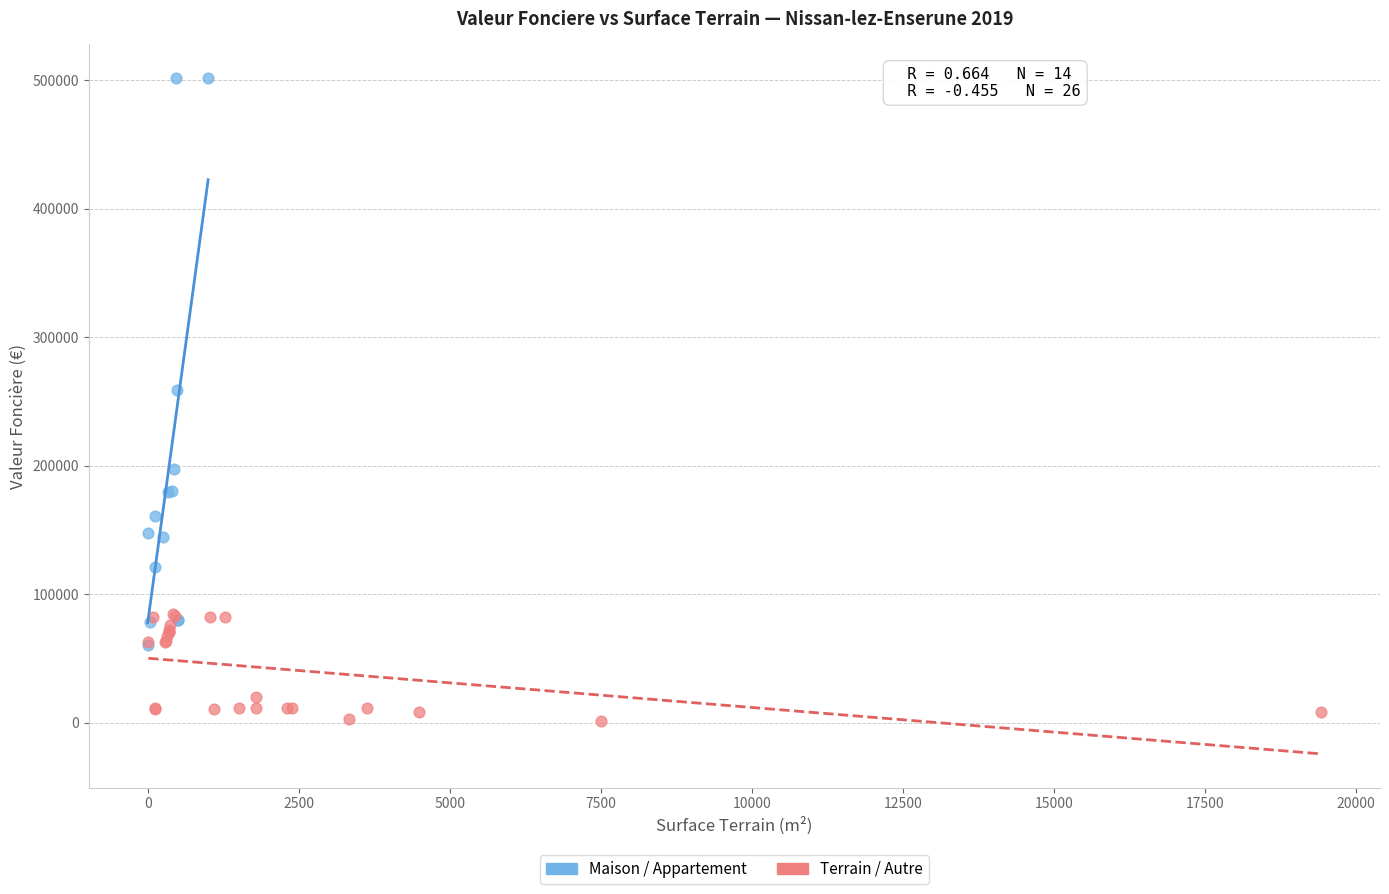

Which series contains the highest Y value?

Maison / Appartement